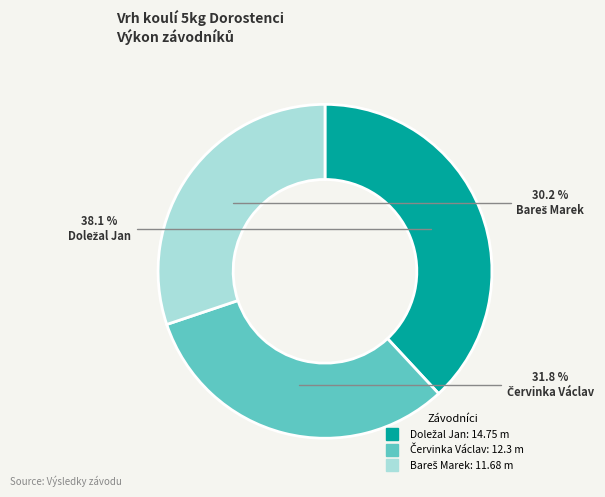

Is there any slice that represents more than half of the pie?

No